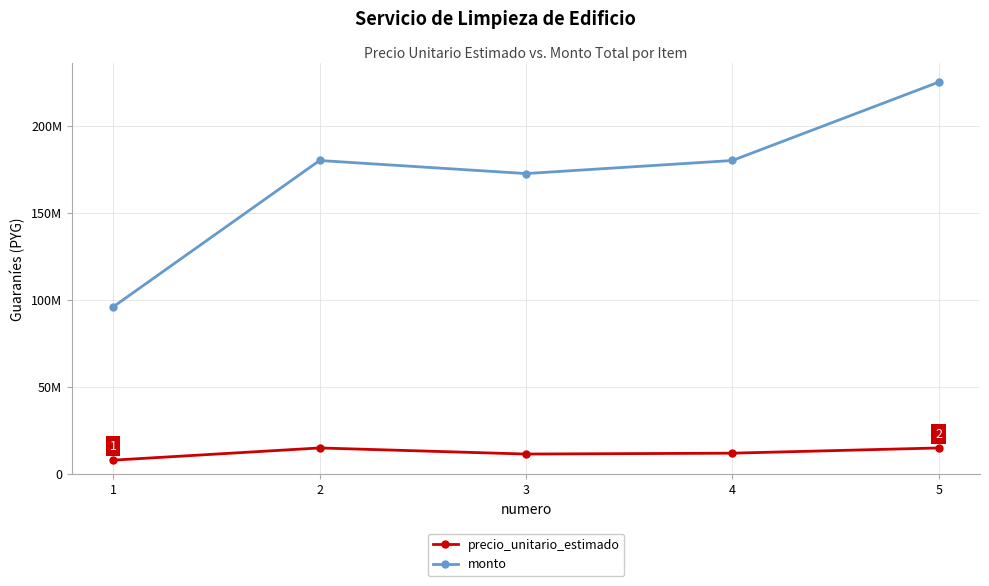

Is this an area chart (filled region under the line)?

No